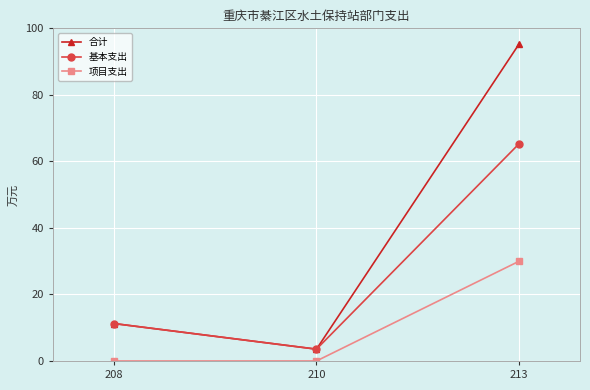

What is the total value across all series at 213?

190.7